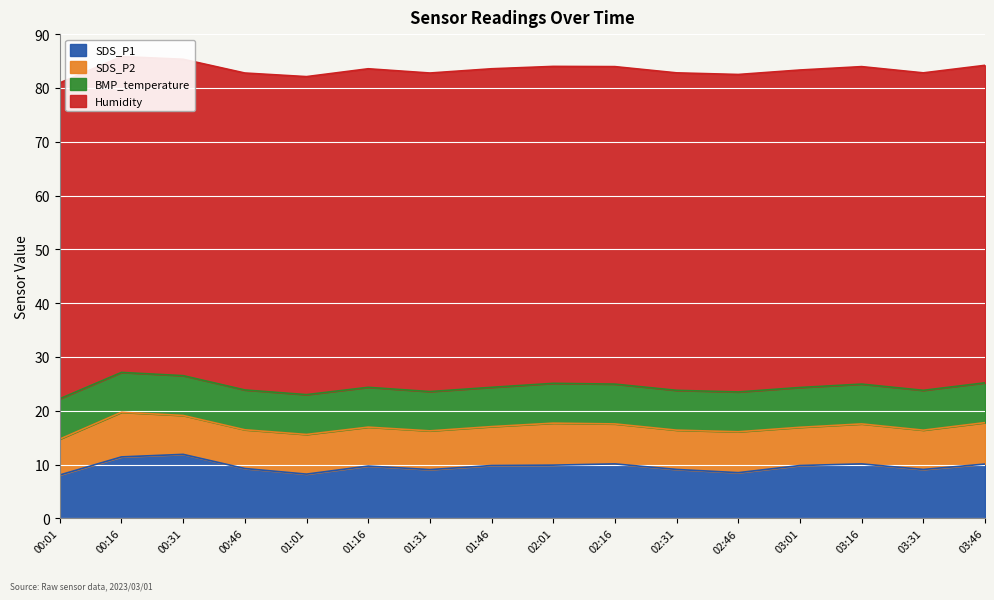

How many times do SDS_P2 and BMP_temperature cross each other?

9